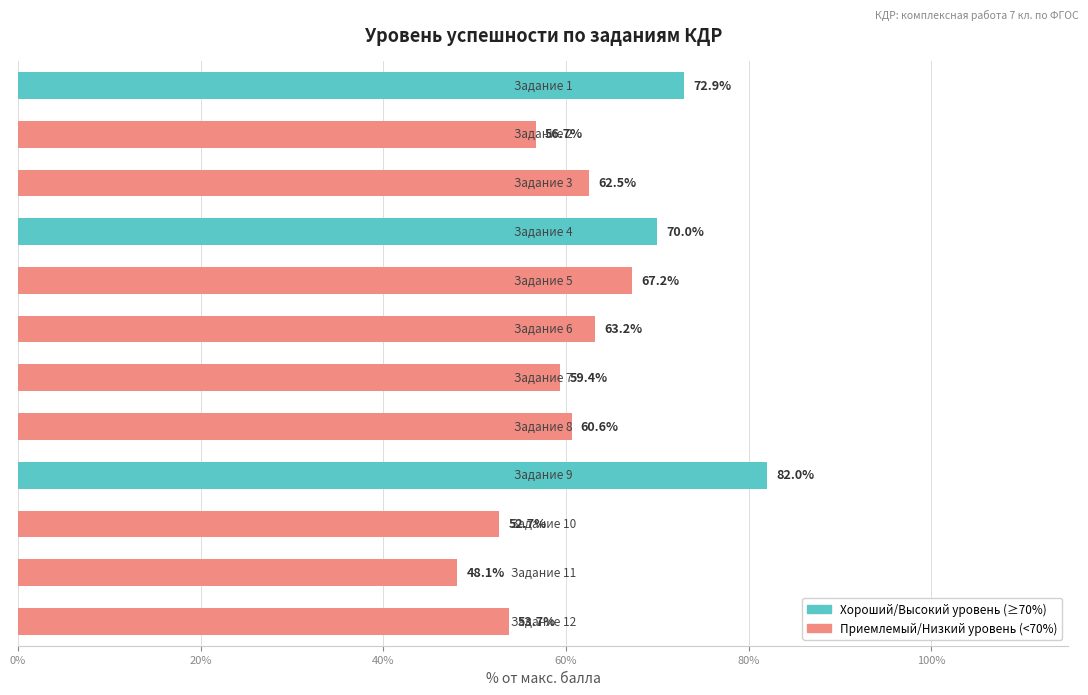

Are the bars horizontal?

Yes